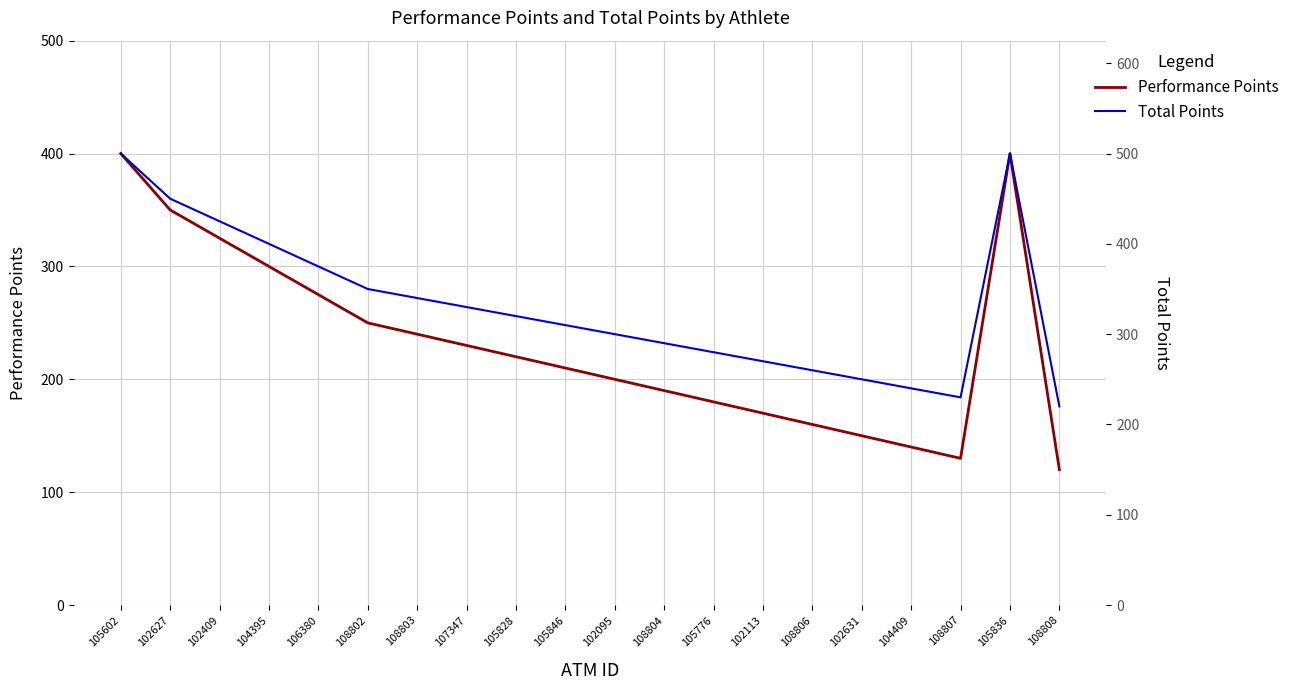

What is the difference between the maximum and minimum values in the Performance Points series?

280